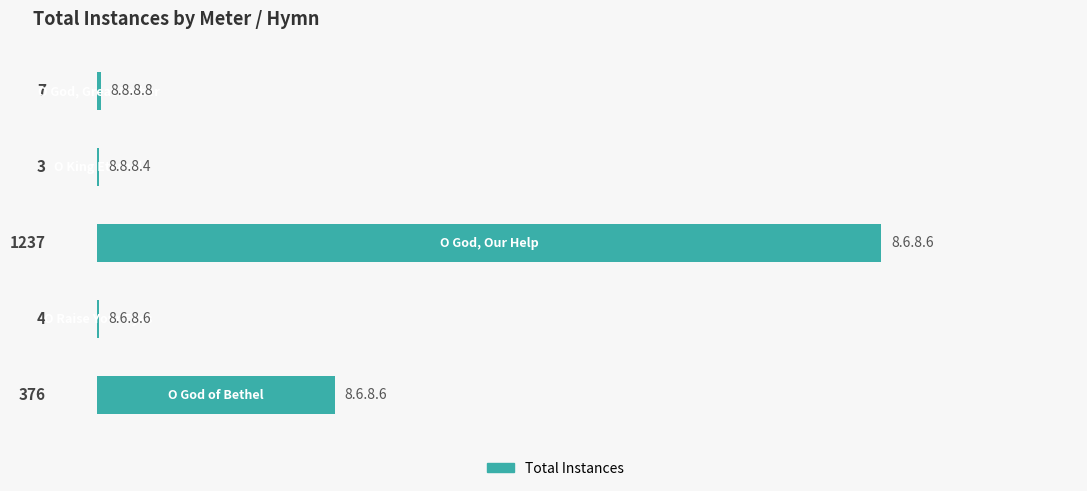

What is the maximum value shown in the chart?

1237